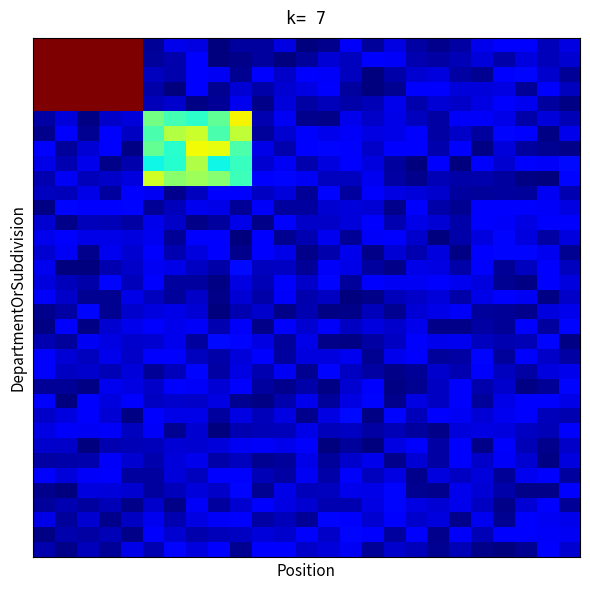

At how many categories does at least one series exceed 767?

10